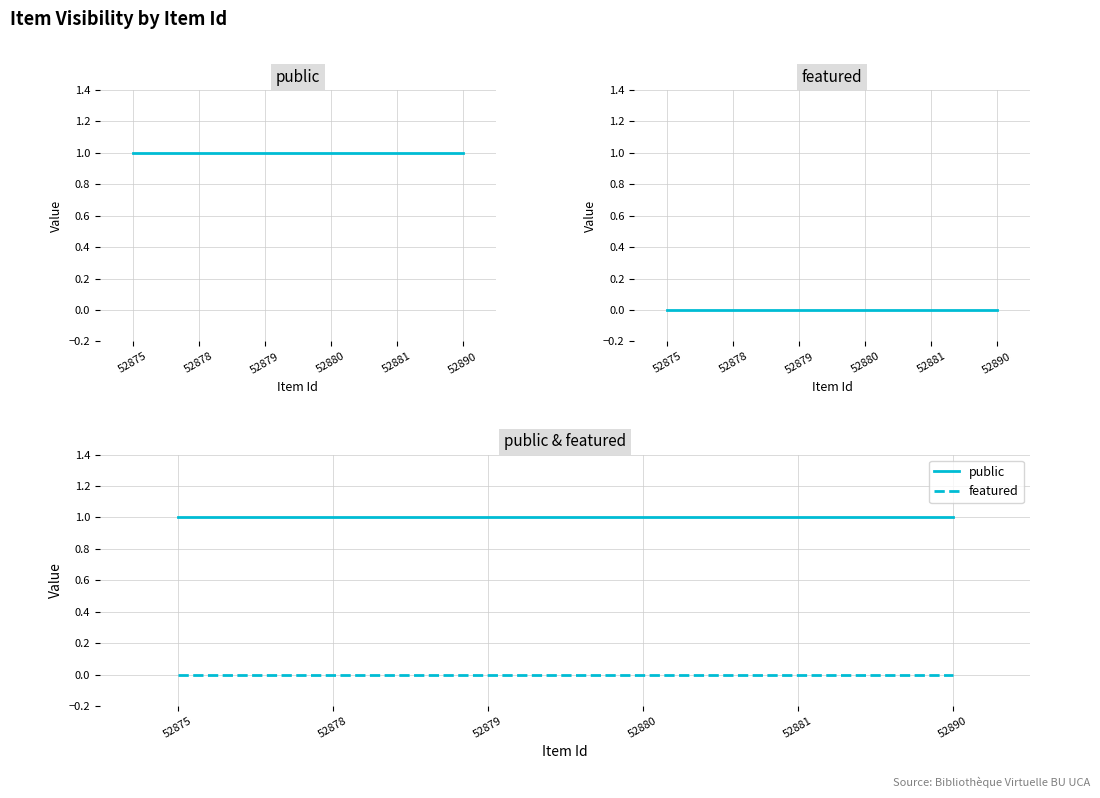

What is the total value across all series at 52880?

1